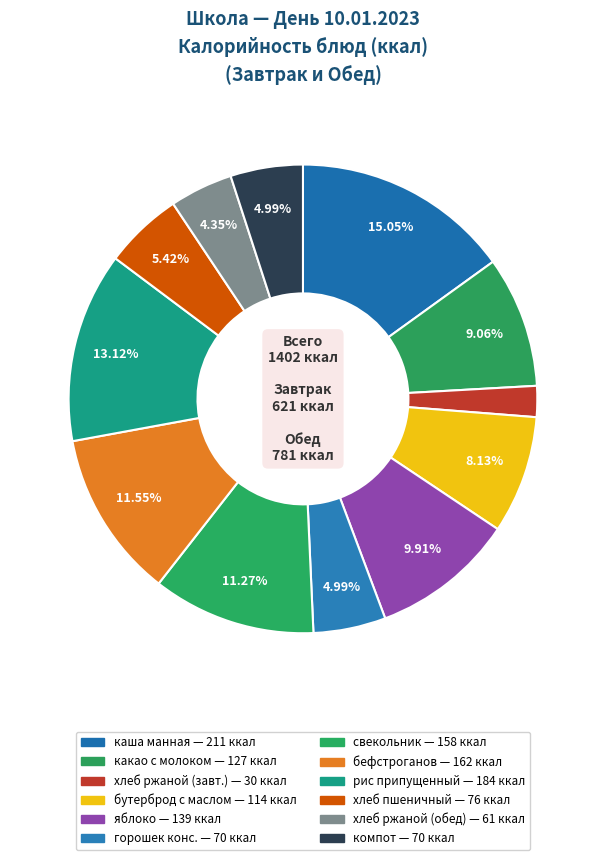

How many segments does this pie chart have?

12